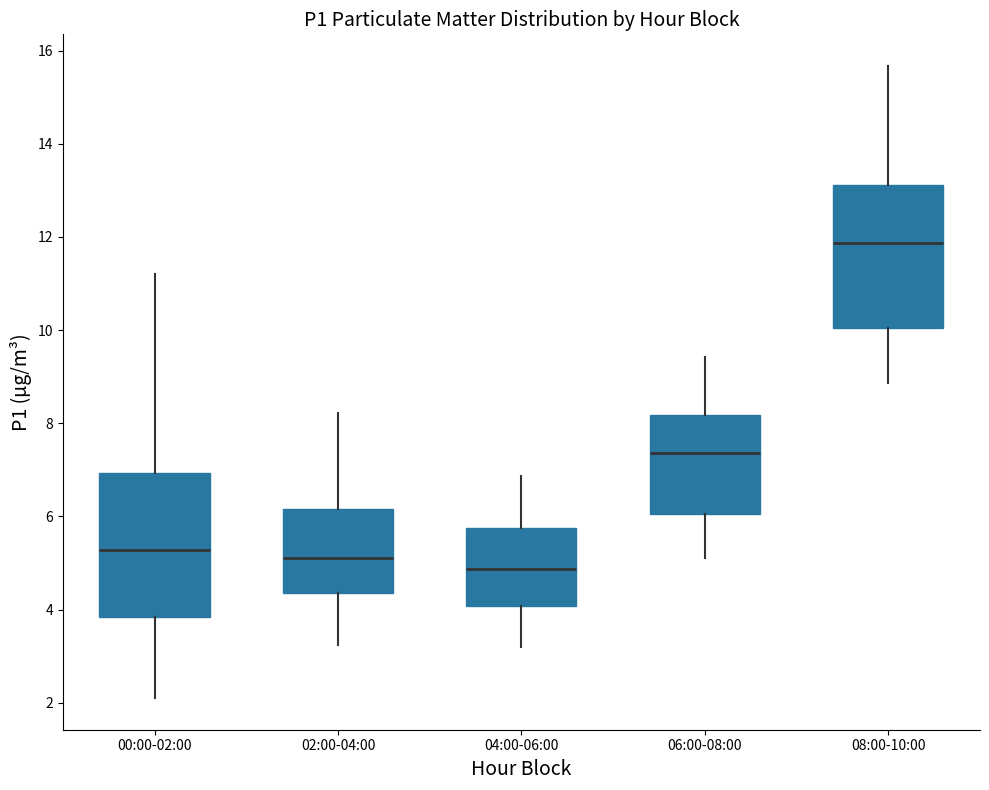

Reading left to right, read every box against the y-axis: the position of its median line, the range the box covers, and the ends of its whiskers. The values are not printed on the chart, so give them approximately, as read against the axis.

00:00-02:00: median 5.2, box 3.8 to 7.0, whiskers 2.2 to 11.2
02:00-04:00: median 5.2, box 4.4 to 6.2, whiskers 3.2 to 8.2
04:00-06:00: median 4.8, box 4.0 to 5.8, whiskers 3.2 to 6.8
06:00-08:00: median 7.4, box 6.0 to 8.2, whiskers 5.2 to 9.4
08:00-10:00: median 11.8, box 10.0 to 13.2, whiskers 8.8 to 15.6